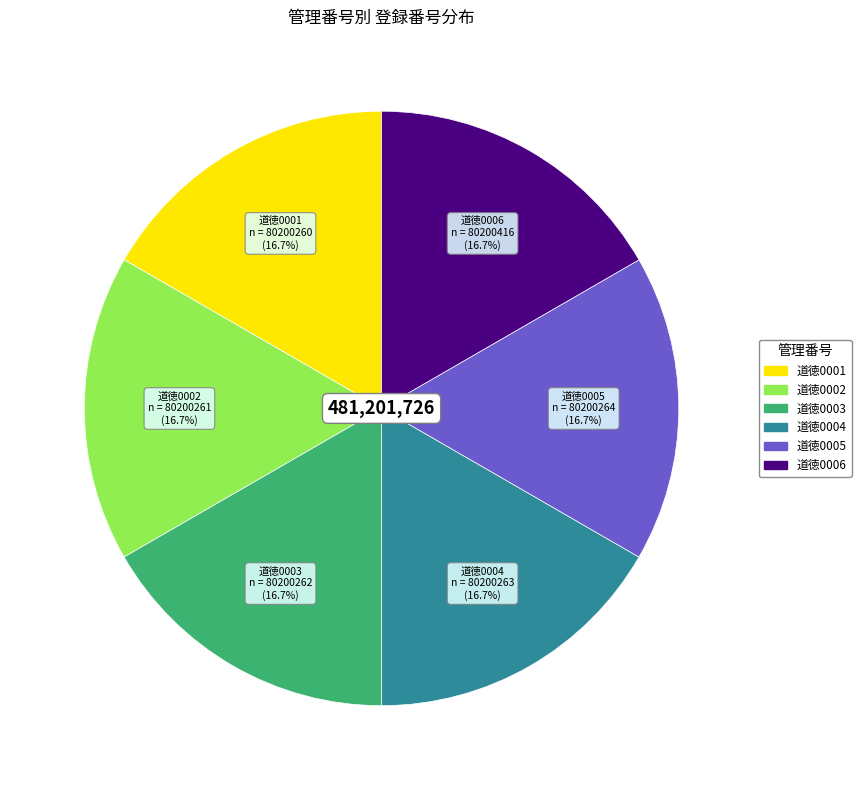

What percentage is NOT represented by 道徳0004?

83.3%